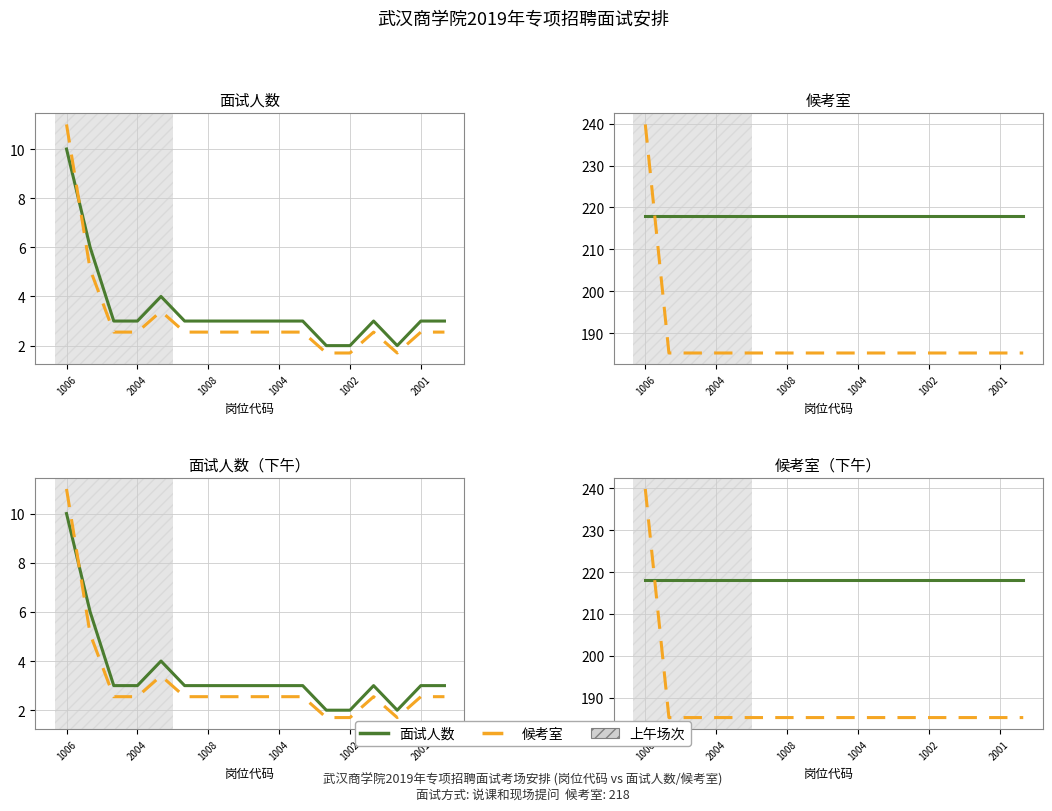

At how many categories does at least one series exceed 236?

1